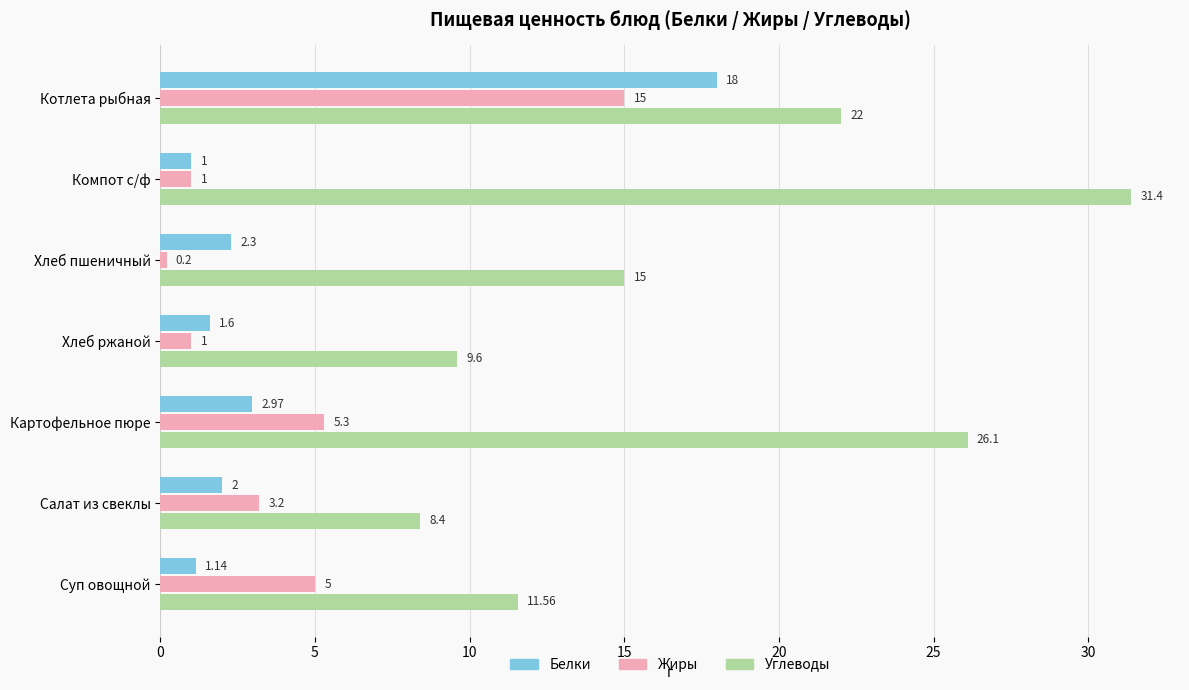

Between Котлета рыбная and Салат из свеклы, which series saw the biggest shift?

Белки